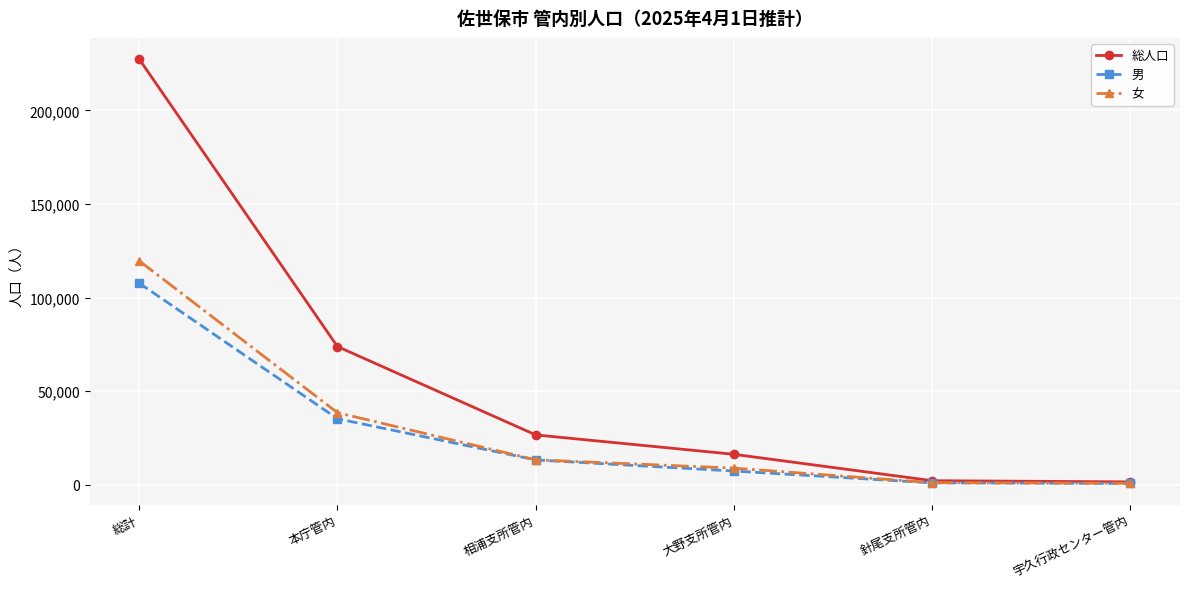

At which label is 女 closest to 60244?

本庁管内